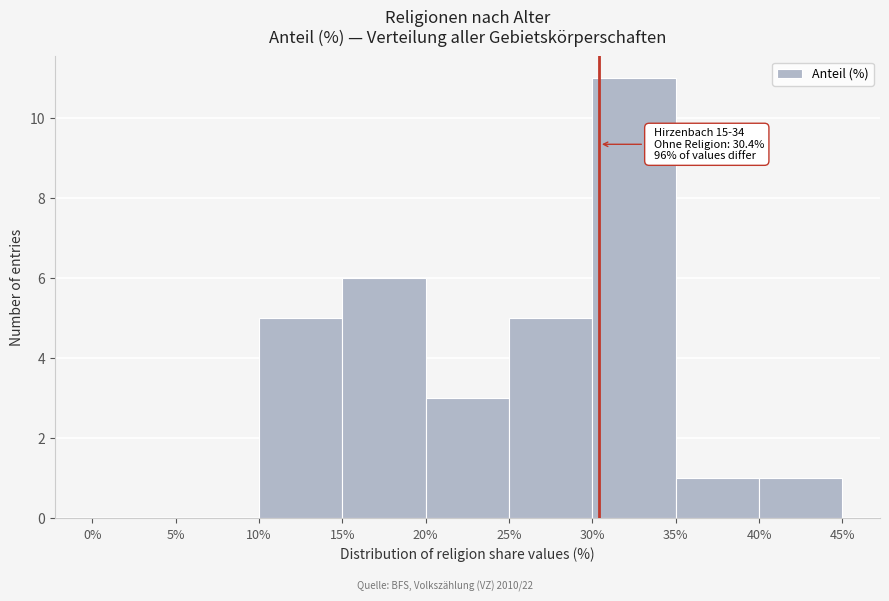

Which range on the x-axis has the tallest bar?

30% to 35%